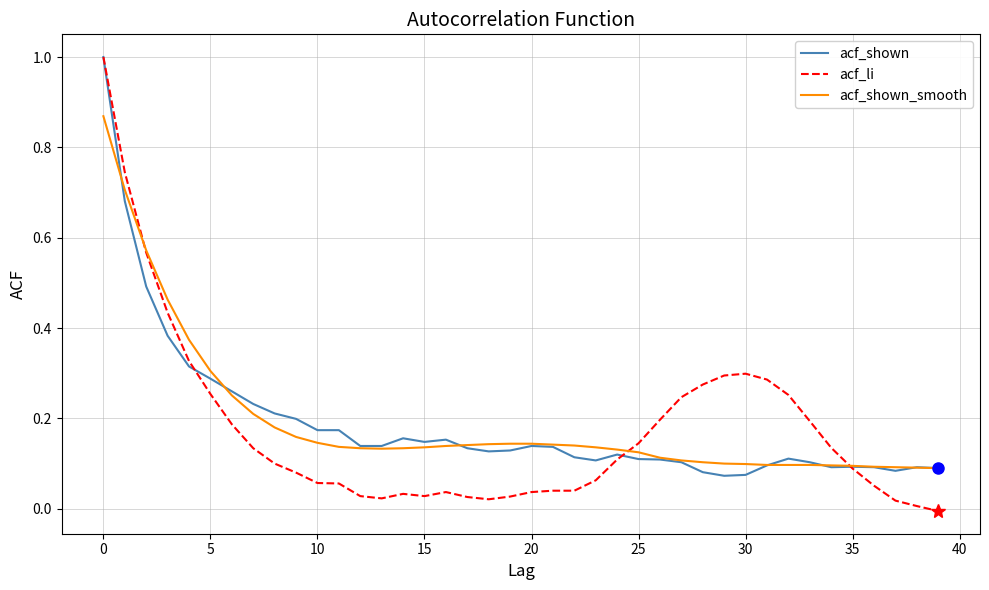

Count the acf_shown_smooth values in the range 0 to 1.

40